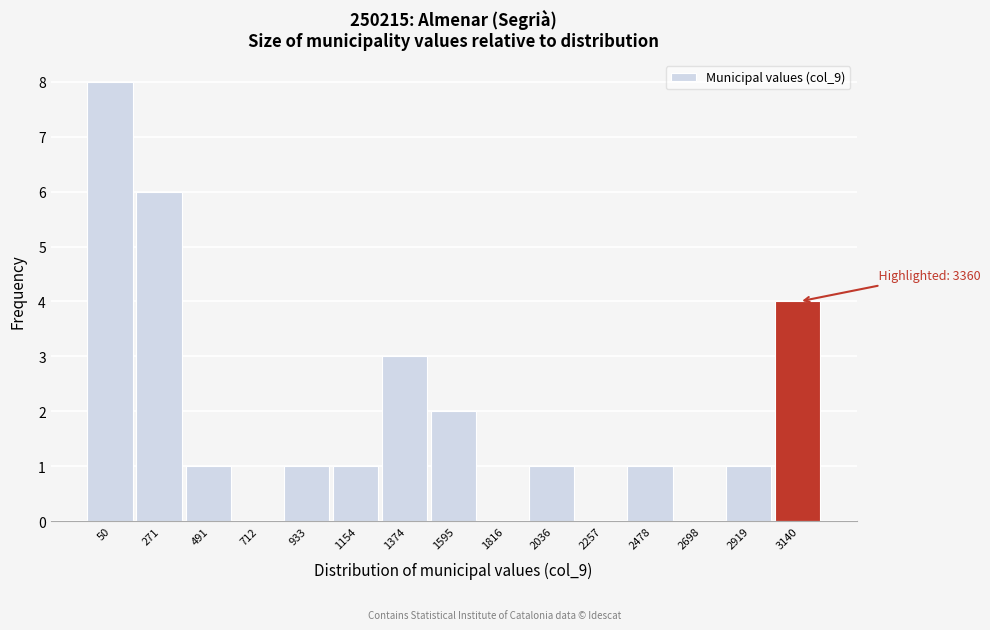

Reading left to right, list all the values displayed in this chart.

50=8	271=6	491=1	712=0	933=1	1154=1	1374=3	1595=2	1816=0	2036=1	2257=0	2478=1	2698=0	2919=1	3140=4